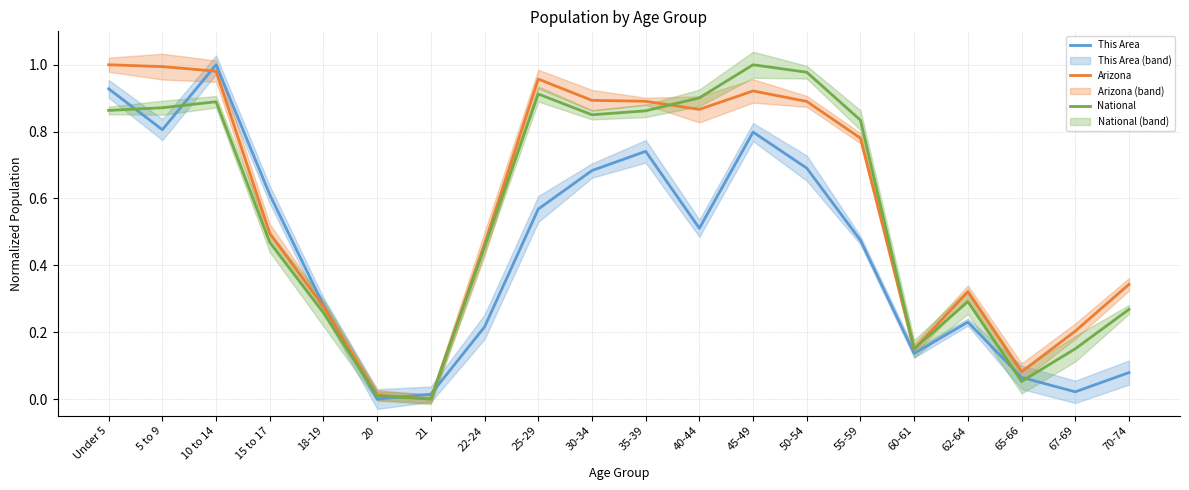

How many data points in Arizona are above 0?

19